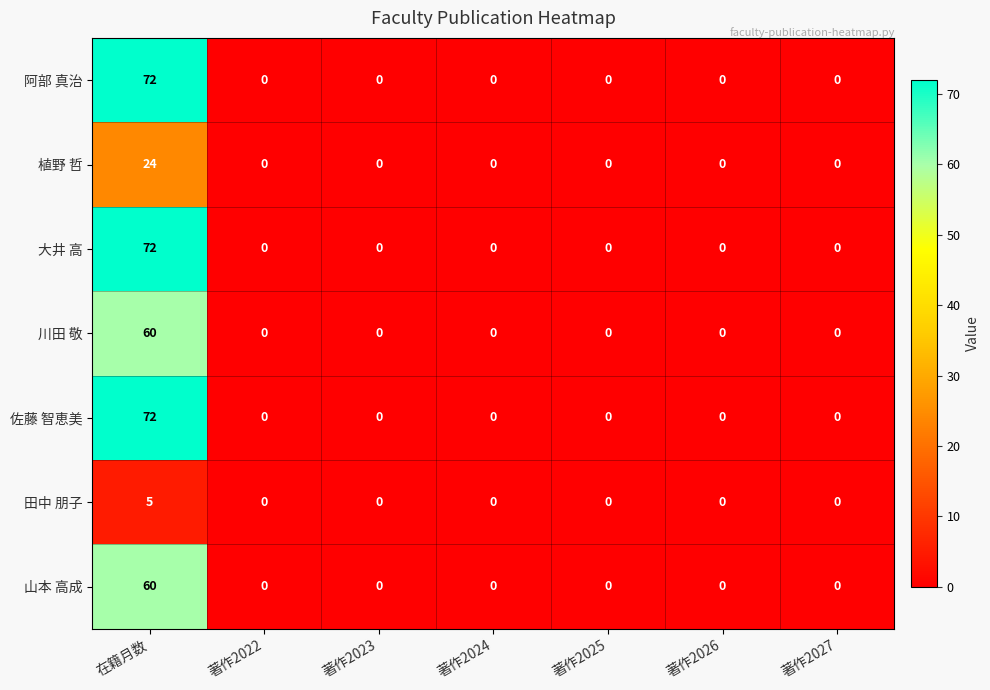

At which category is the sum across all series the highest?

在籍月数